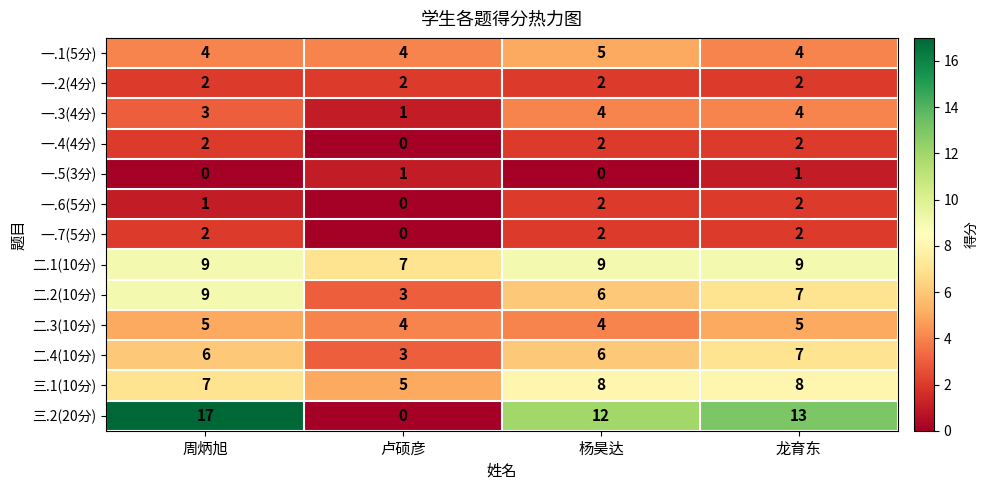

True or false: 一.7(5分) has a value of 0 at 卢硕彦.

True